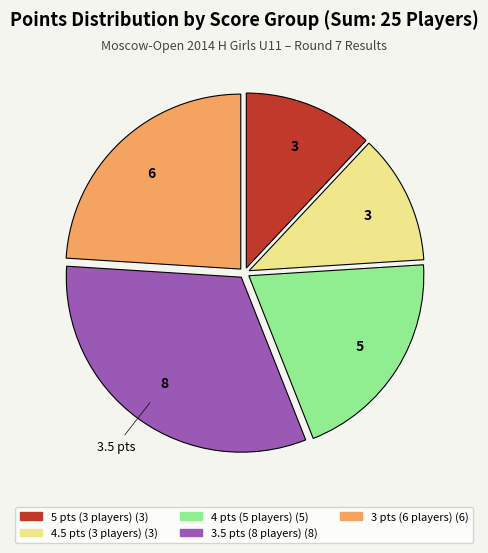

Is there any slice that represents more than half of the pie?

No